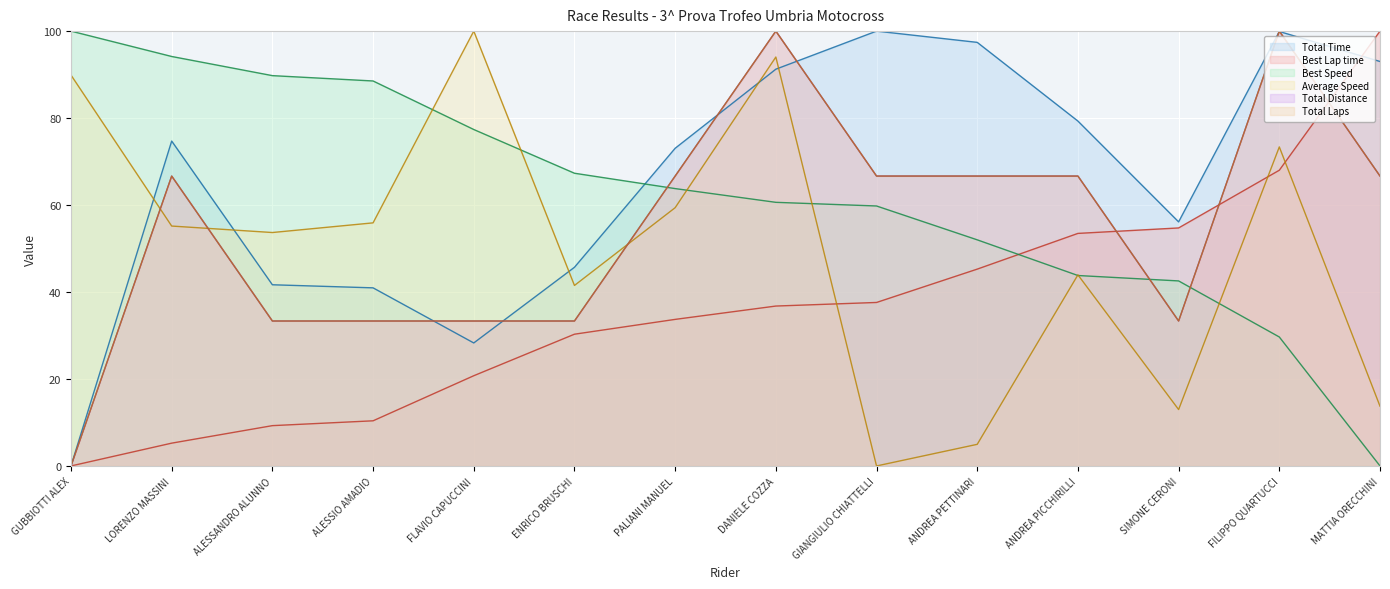

How many data points in Average Speed are above 55?

7